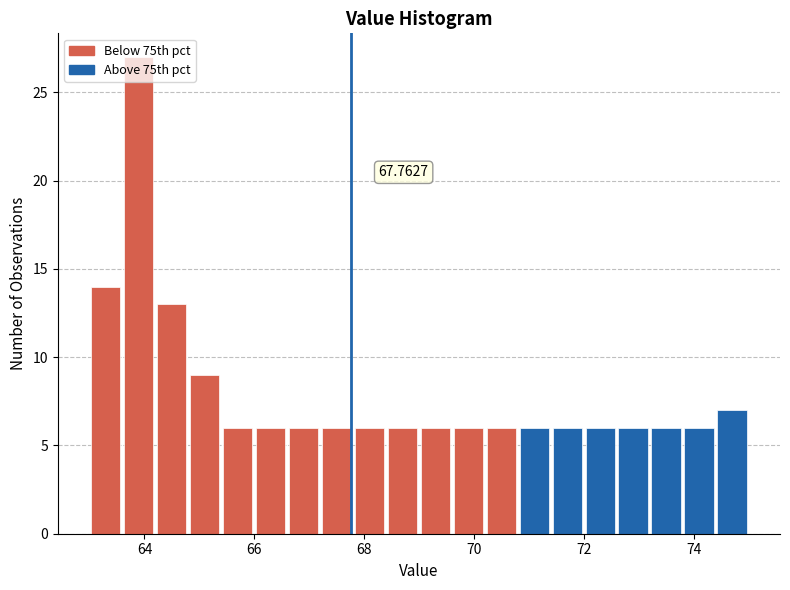

Read against the x-axis, roughly where is the centre of the tallest bar?

63.8